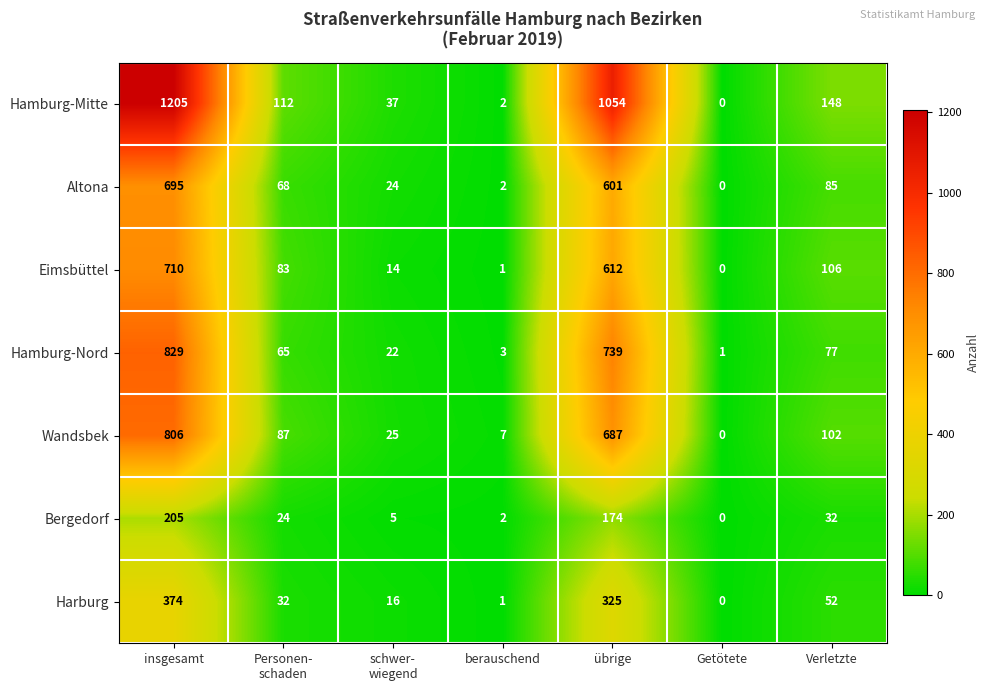

How many categories are shown in the chart?

7